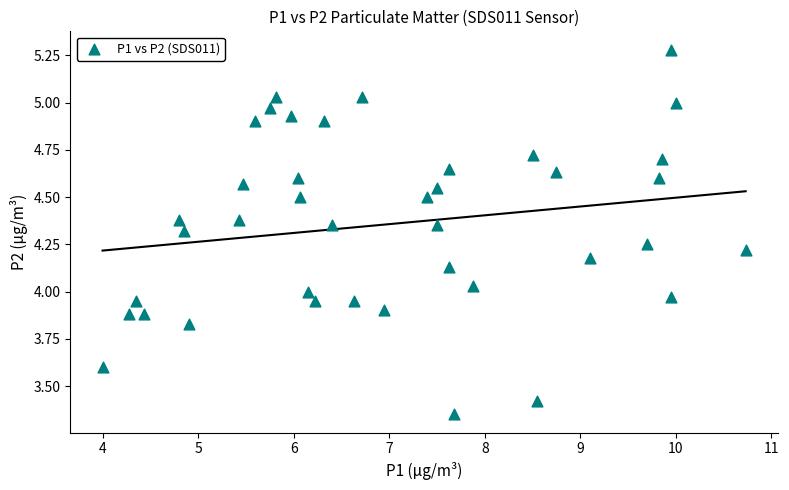

What is the range of Y values (max minus min)?

1.9